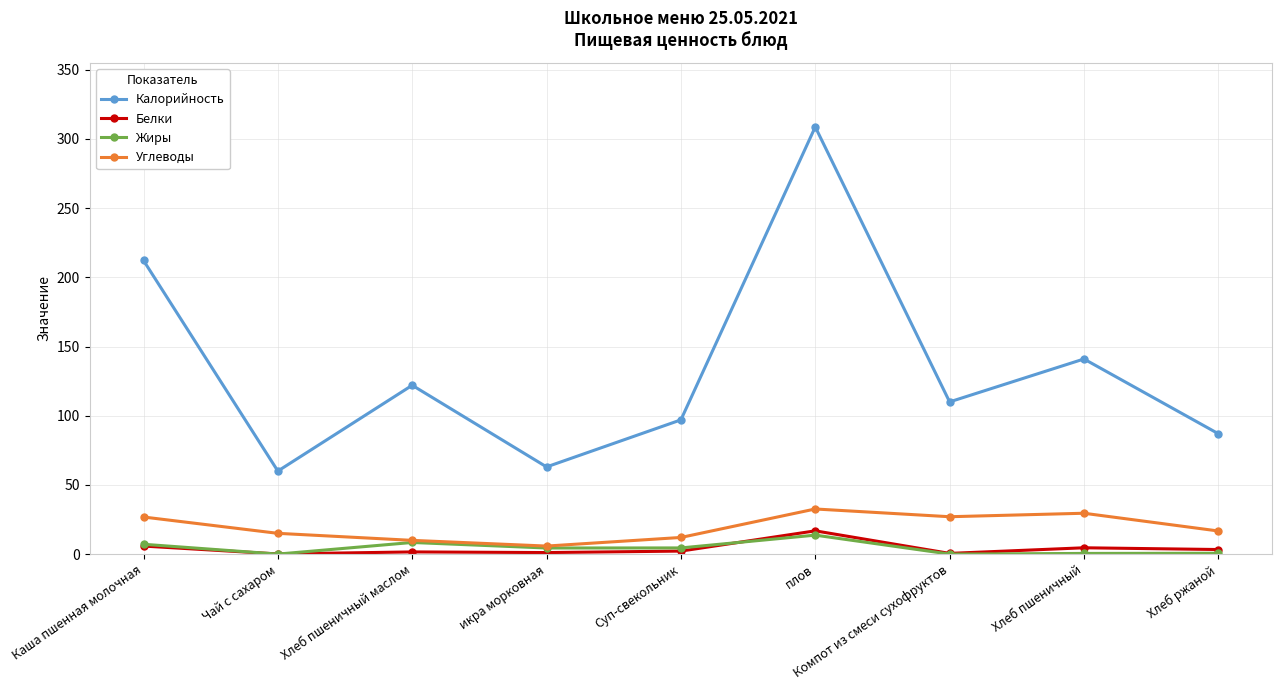

Which series changed the most between Каша пшенная молочная and Чай с сахаром?

Калорийность